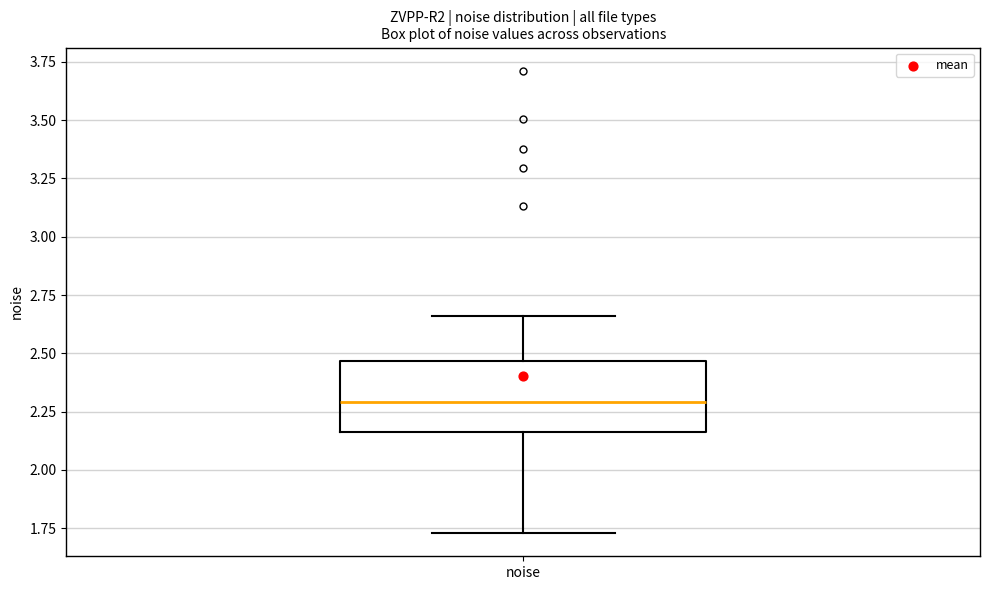

Transcribe this box plot: give where the median line is, the range the box spans, and where the two whiskers end, as read against the y-axis. The values are not printed on the chart, so give them approximately, as read against the axis.

median 2.30, box 2.15 to 2.45, whiskers 1.75 to 2.65